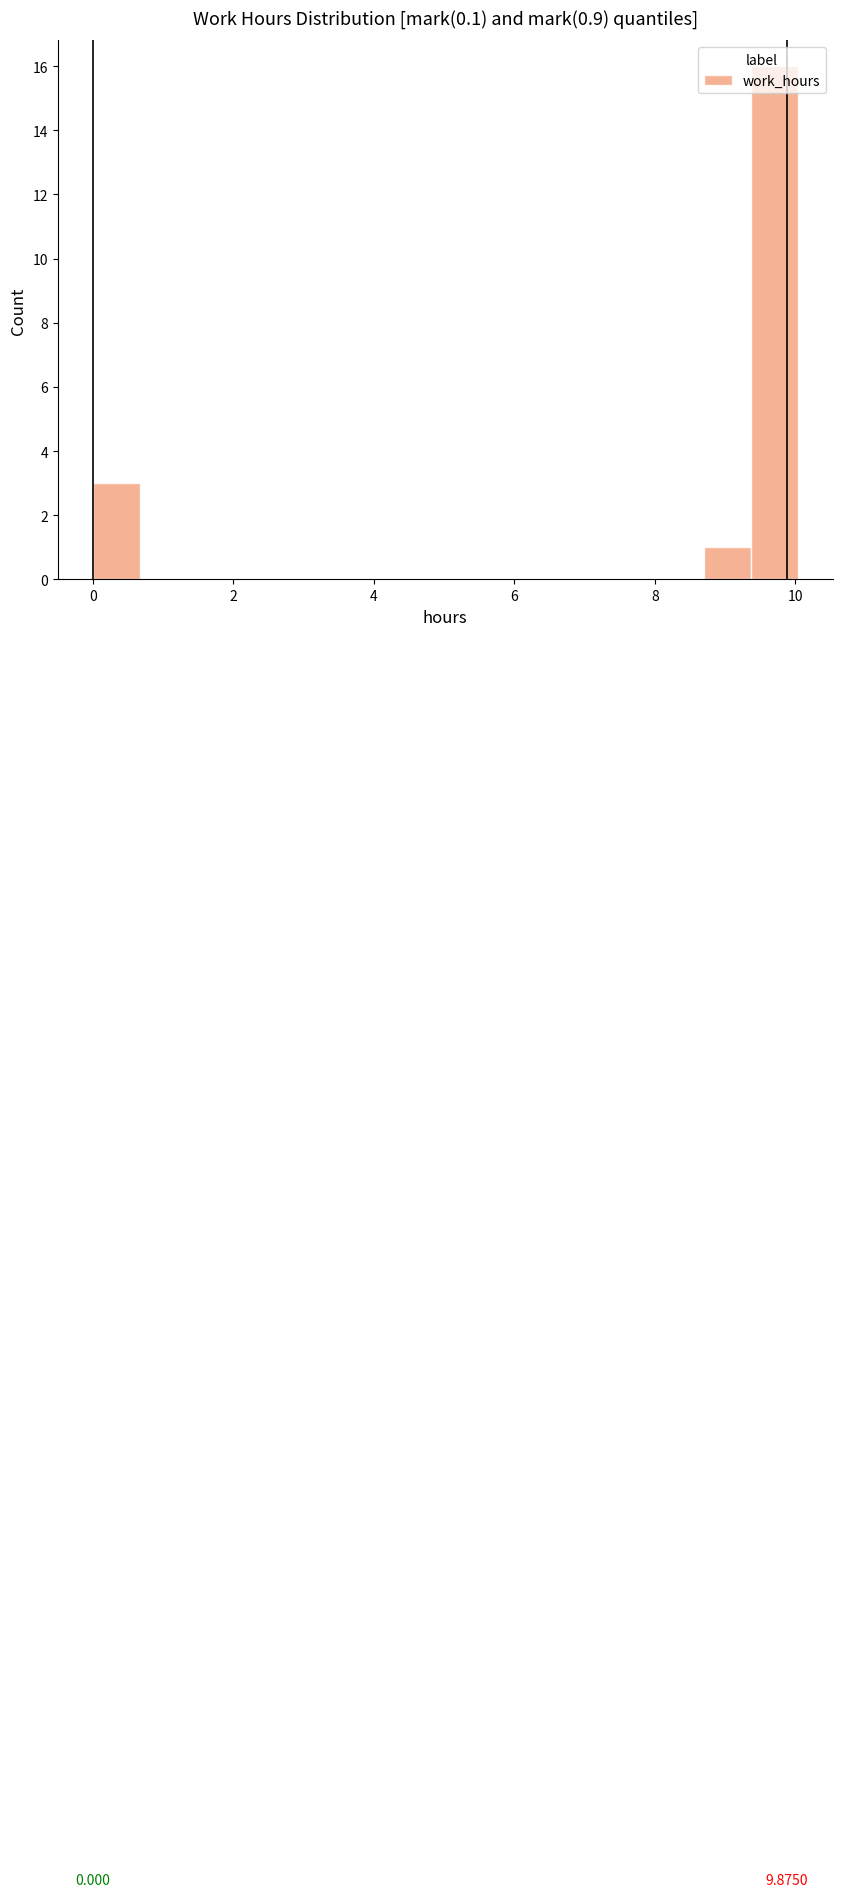

Read against the x-axis, roughly where is the centre of the tallest bar?

9.6